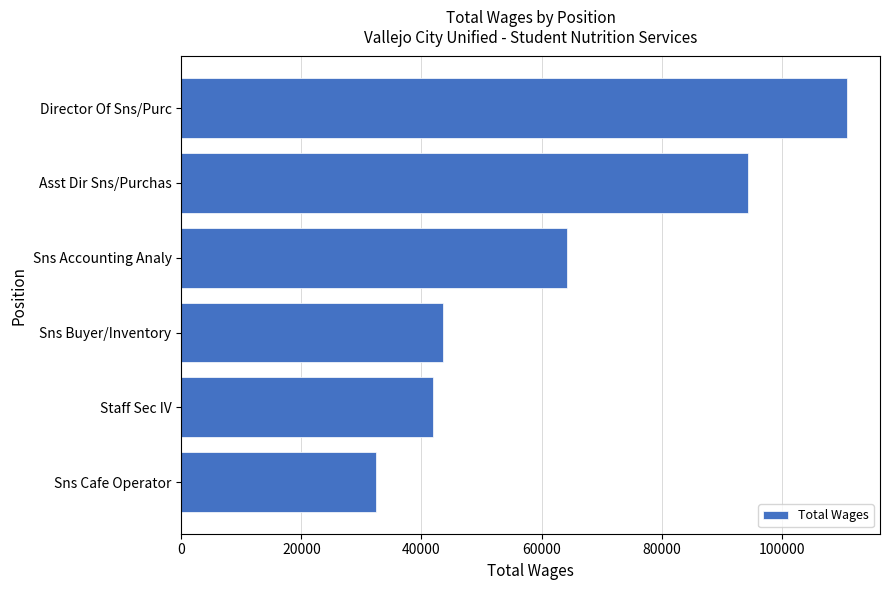

Is it true that the value at Director Of Sns/Purc is 110838.2?

True